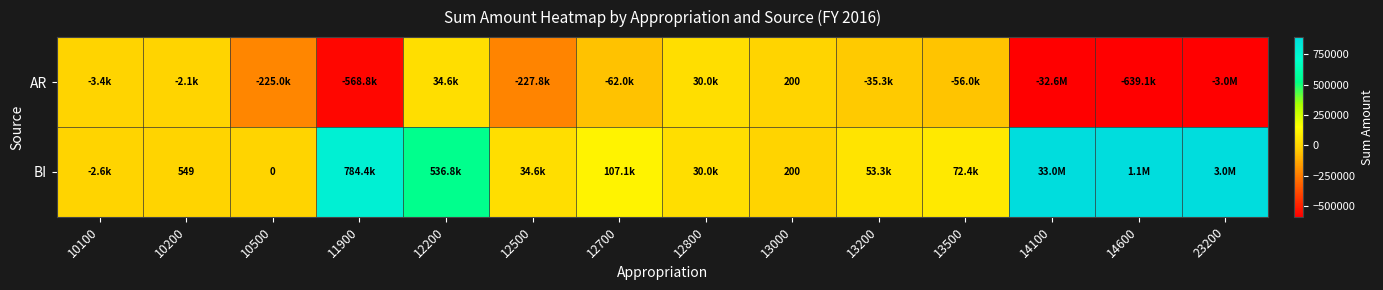

The value of BI at 23200 is 3000000.0. True or false?

True